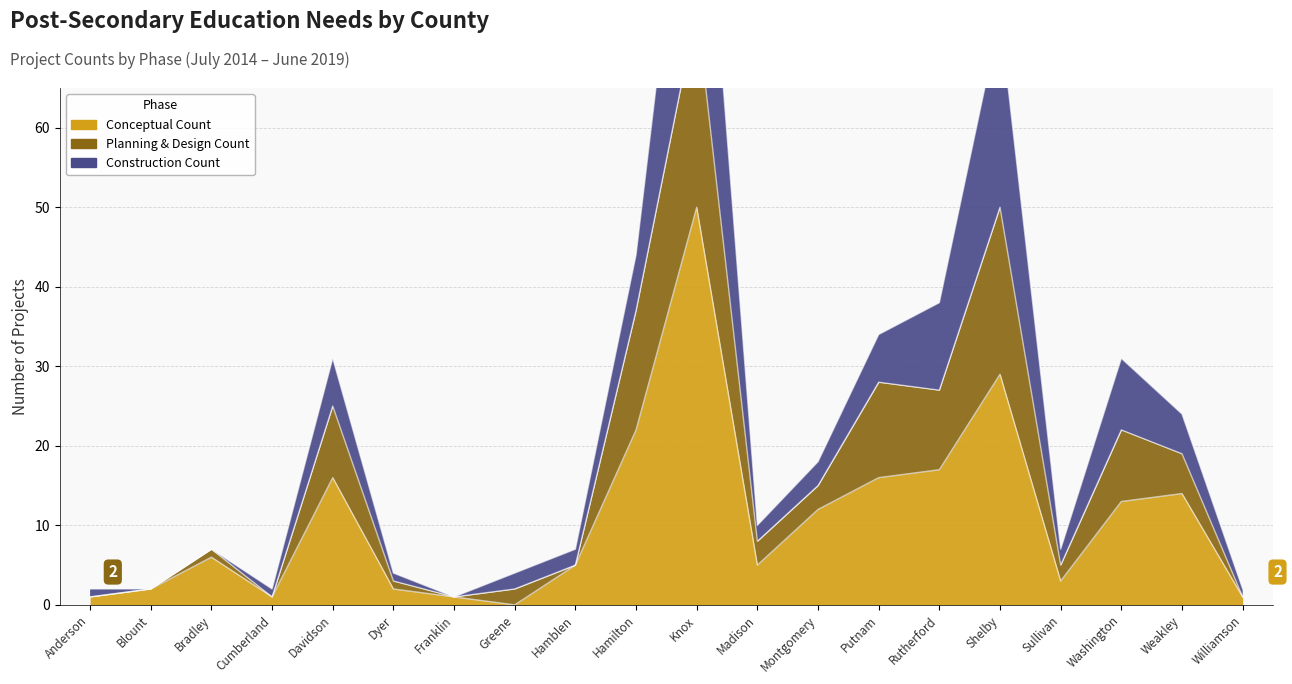

What is the total value across all series at Shelby?

79